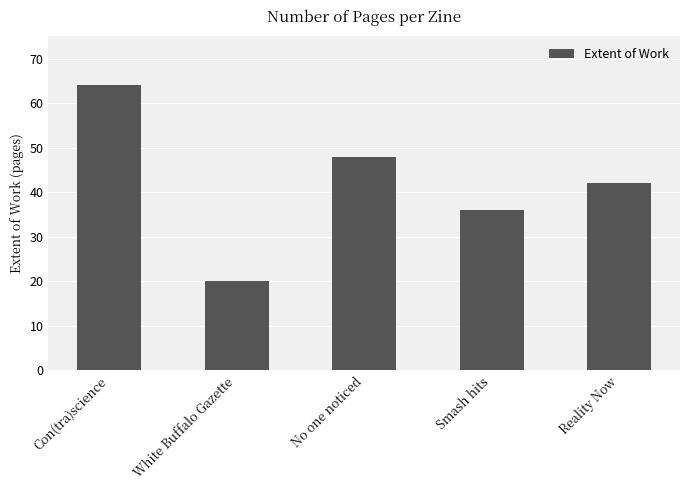

What is the value of the 1st bar from the left?

64